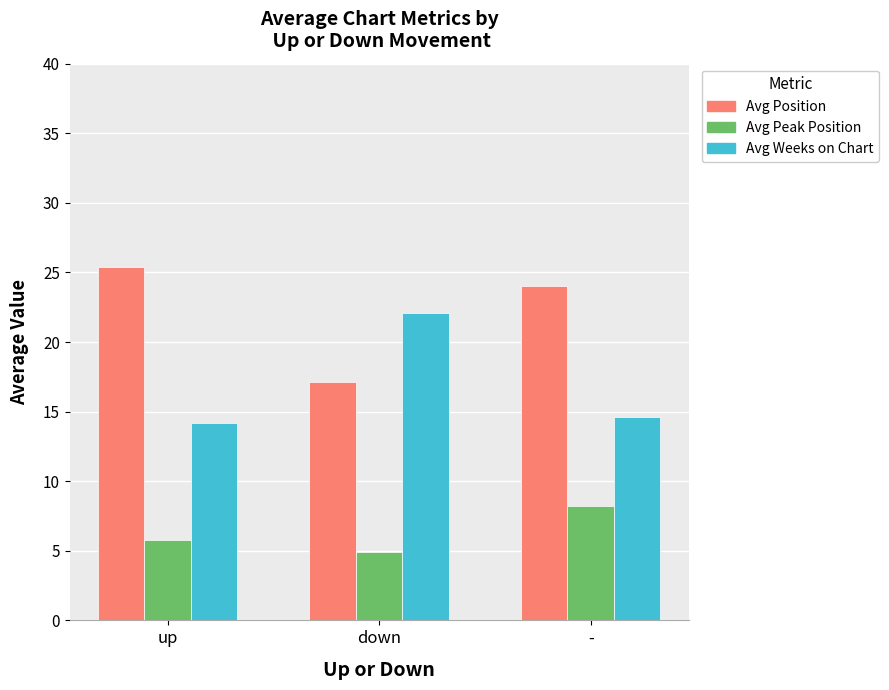

Is it true that Avg Peak Position equals 5.8 at up?

True